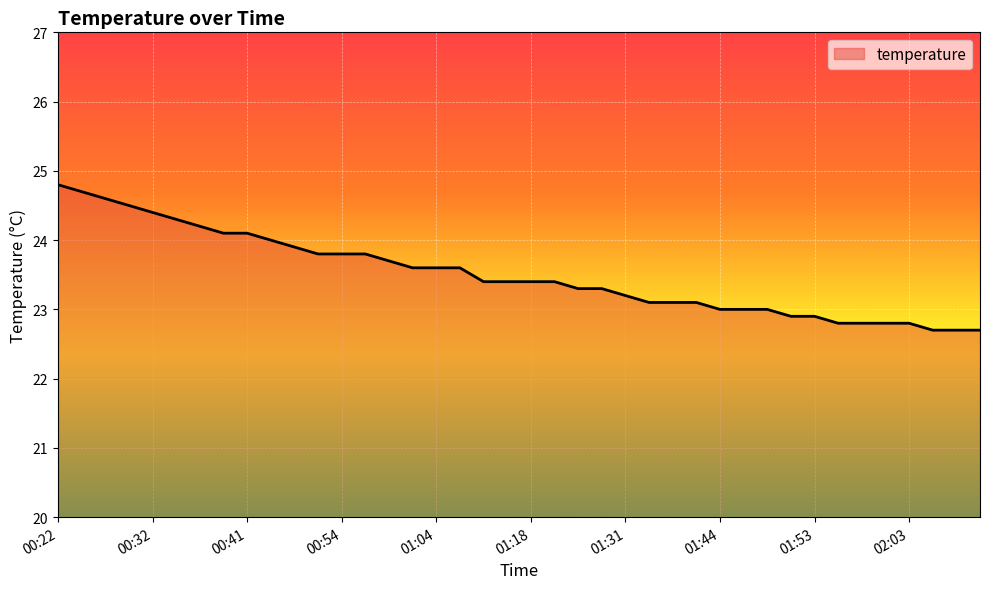

What is the difference between the maximum and minimum values?

2.1